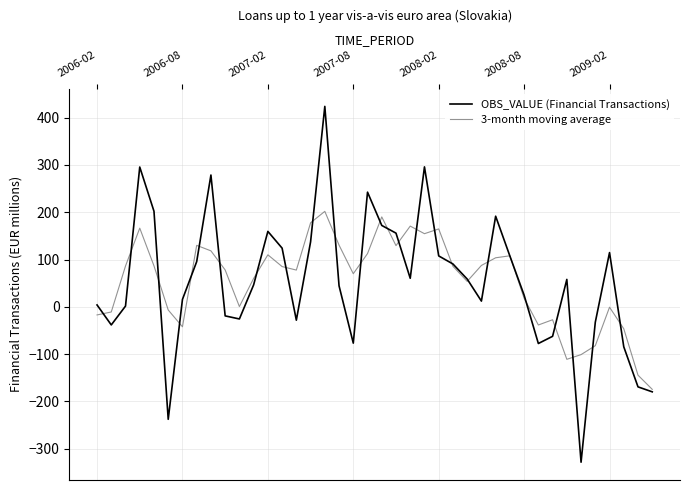

List the series in order of their peak value, highest first.

OBS_VALUE (Financial Transactions), 3-month moving average